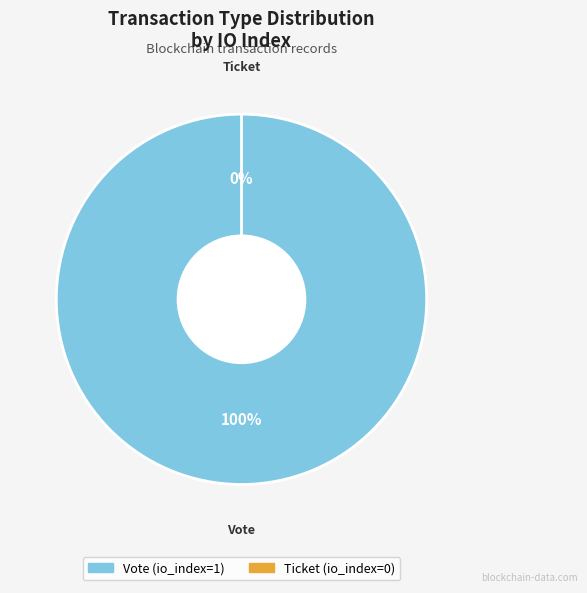

How many slices are in this pie chart?

2